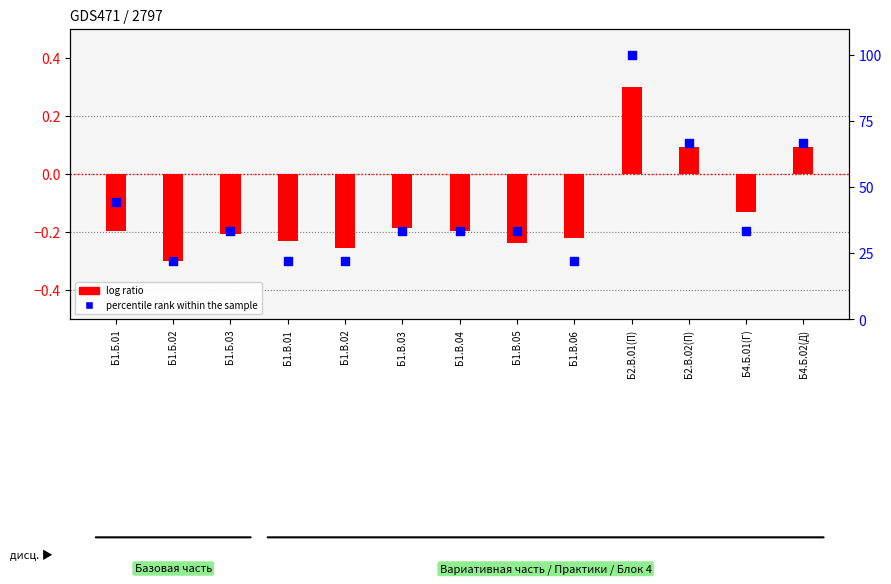

Which series has the largest total across all categories?

percentile rank within the sample